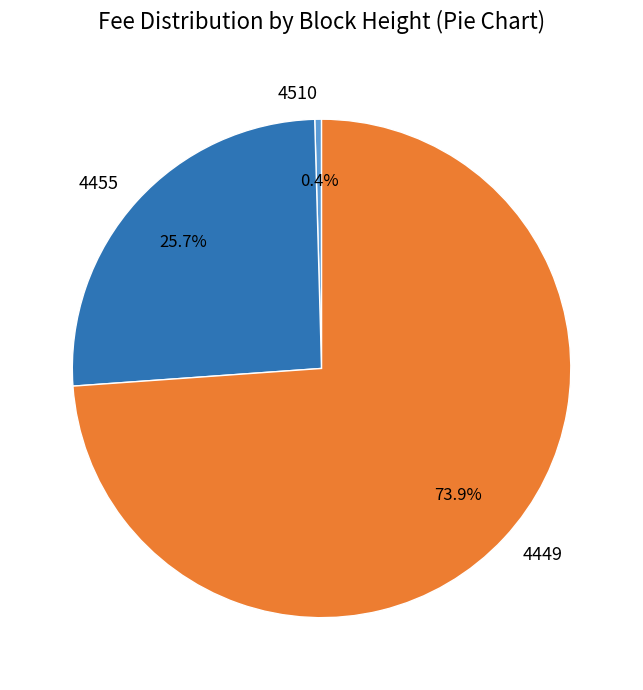

Rank the categories by value from highest to lowest.

4449, 4455, 4510